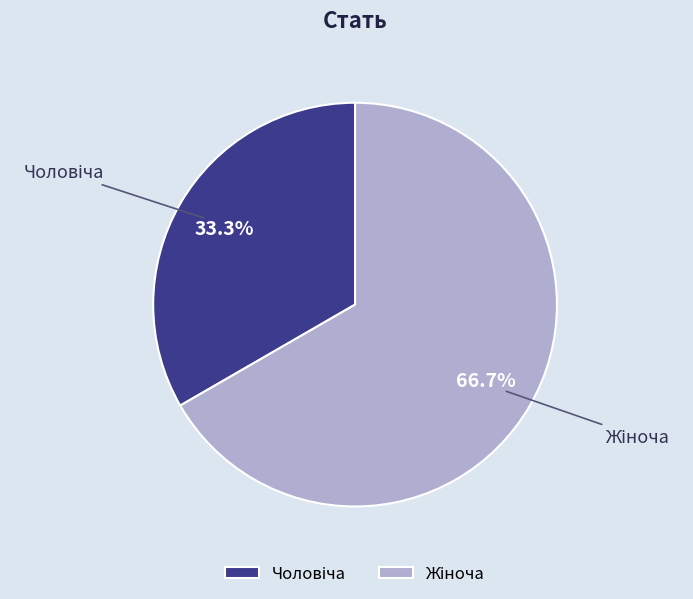

Does any single category account for the majority?

Yes